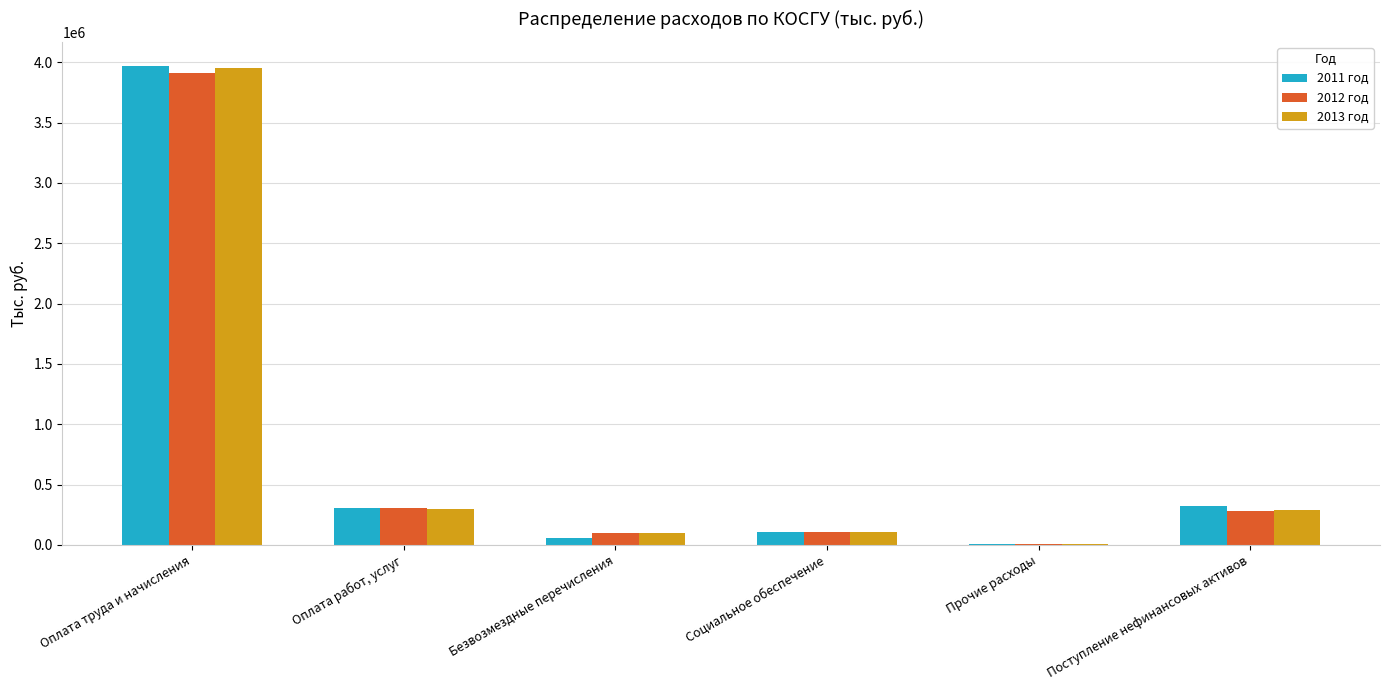

True or false: 2013 год has a value of 115447 at Поступление нефинансовых активов.

False